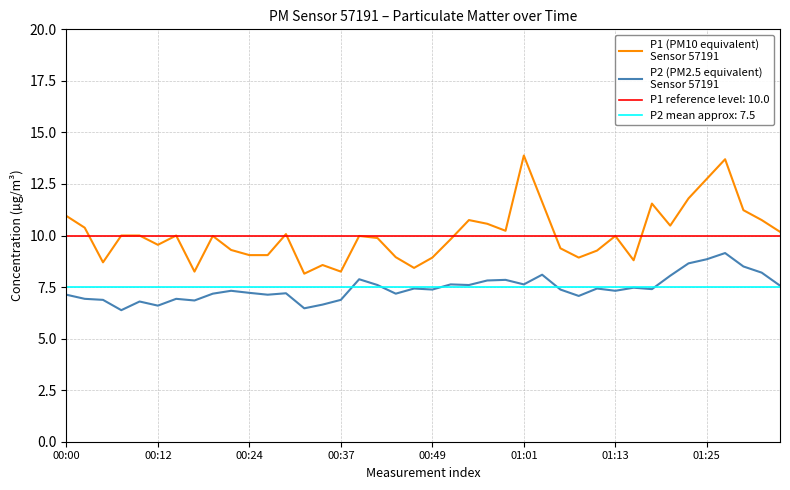

True or false: P1 (PM10 equivalent)
Sensor 57191 has more than 2 points higher than both neighbors.

True